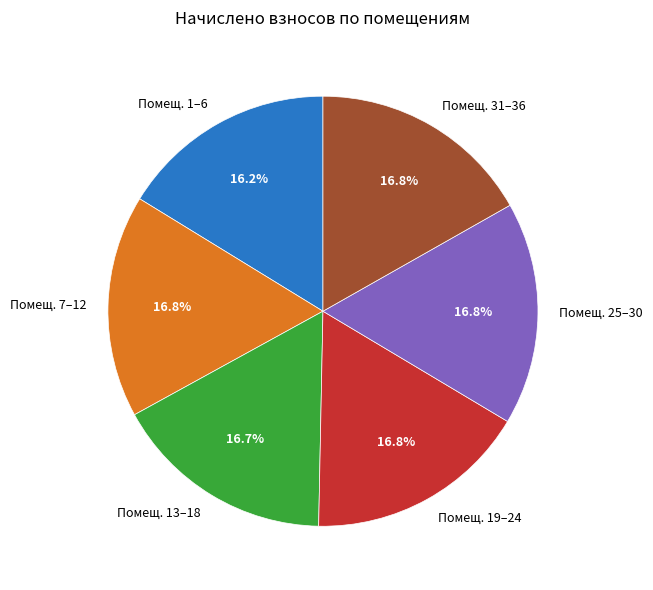

Combined, do Помещ. 13–18 and Помещ. 19–24 account for over 50%?

No